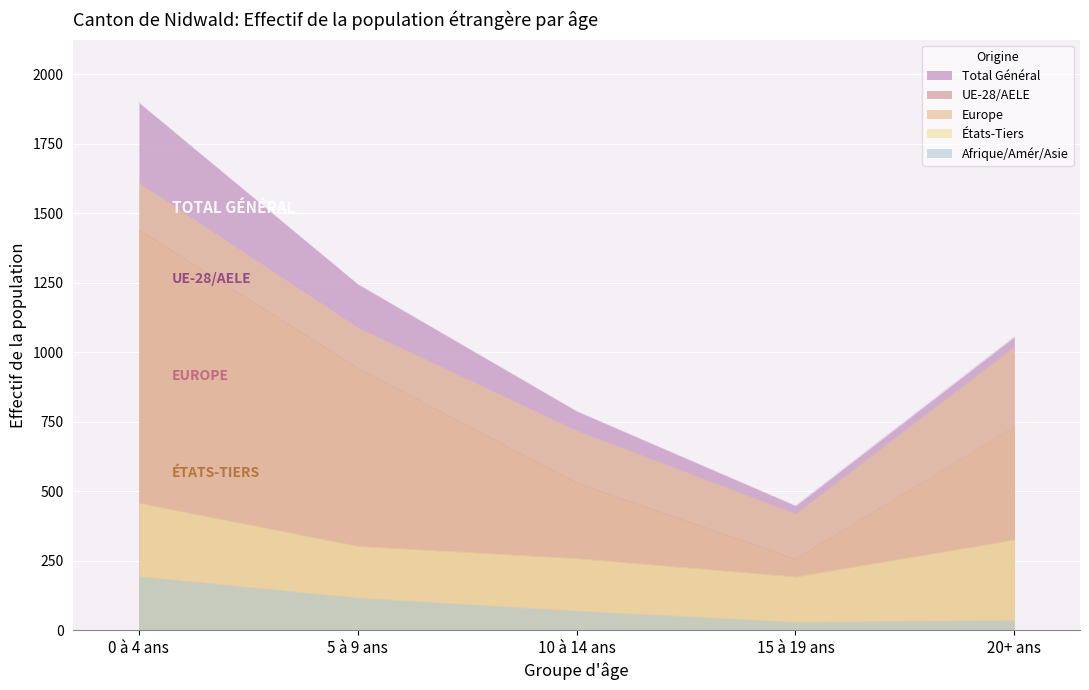

Which has a higher value, 20+ ans or 10 à 14 ans?

20+ ans